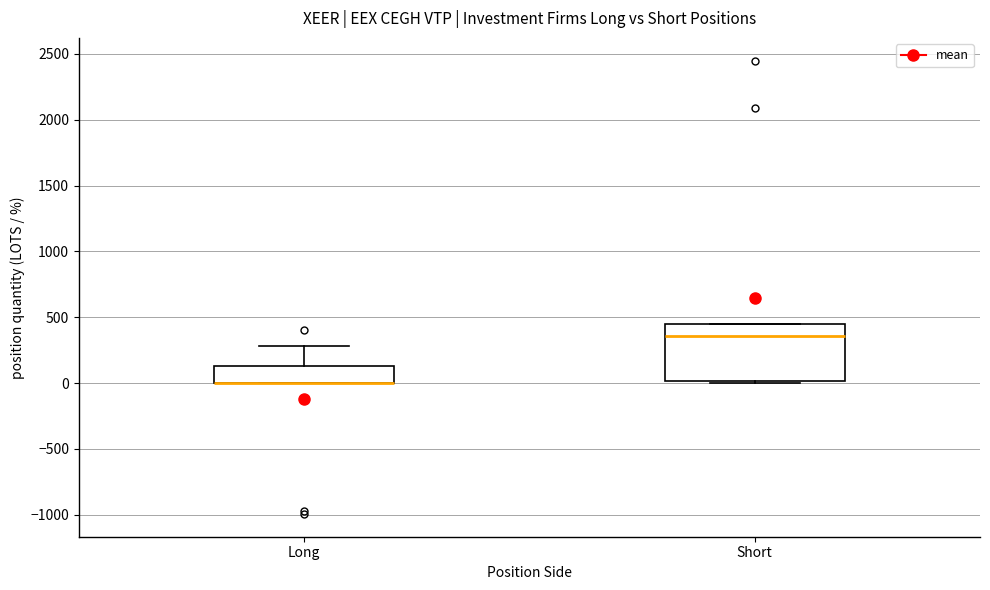

Reading left to right, read every box against the y-axis: the position of its median line, the range the box covers, and the ends of its whiskers. The values are not printed on the chart, so give them approximately, as read against the axis.

Long: median 0 (drawn on the box's lower edge), box 0 to 150, whiskers 0 to 300
Short: median 350, box 0 to 450, whiskers 0 to 450